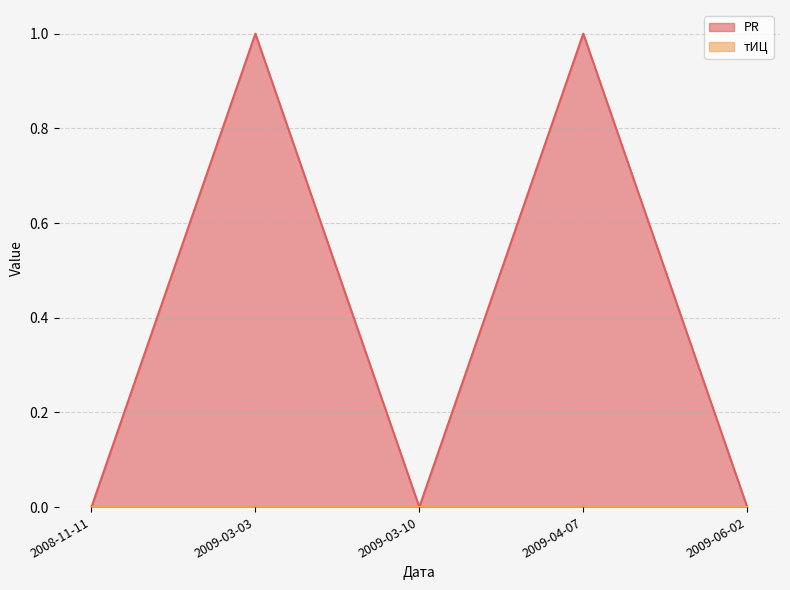

What is the label of the 5th point from the right?

2008-11-11